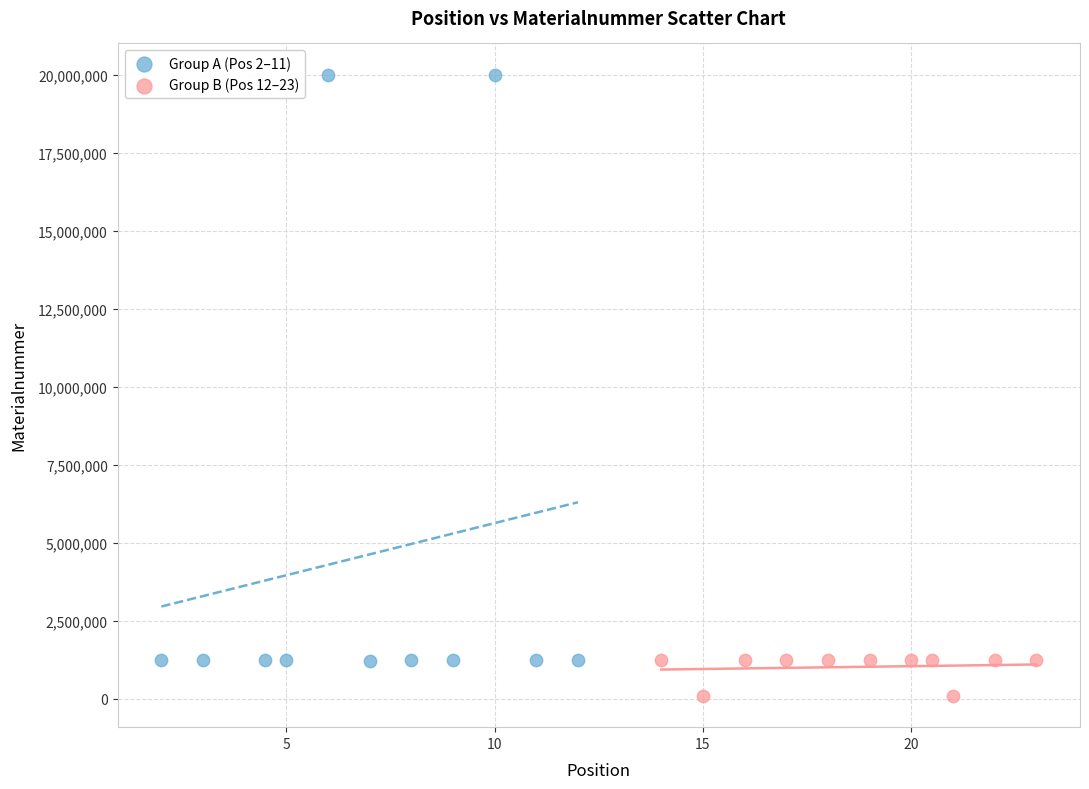

Which series reaches the minimum Y coordinate?

Group B (Pos 12–23)